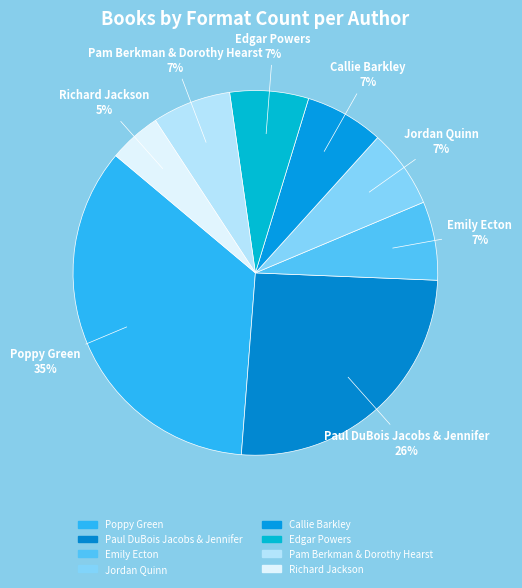

Count the number of slices in the pie.

8